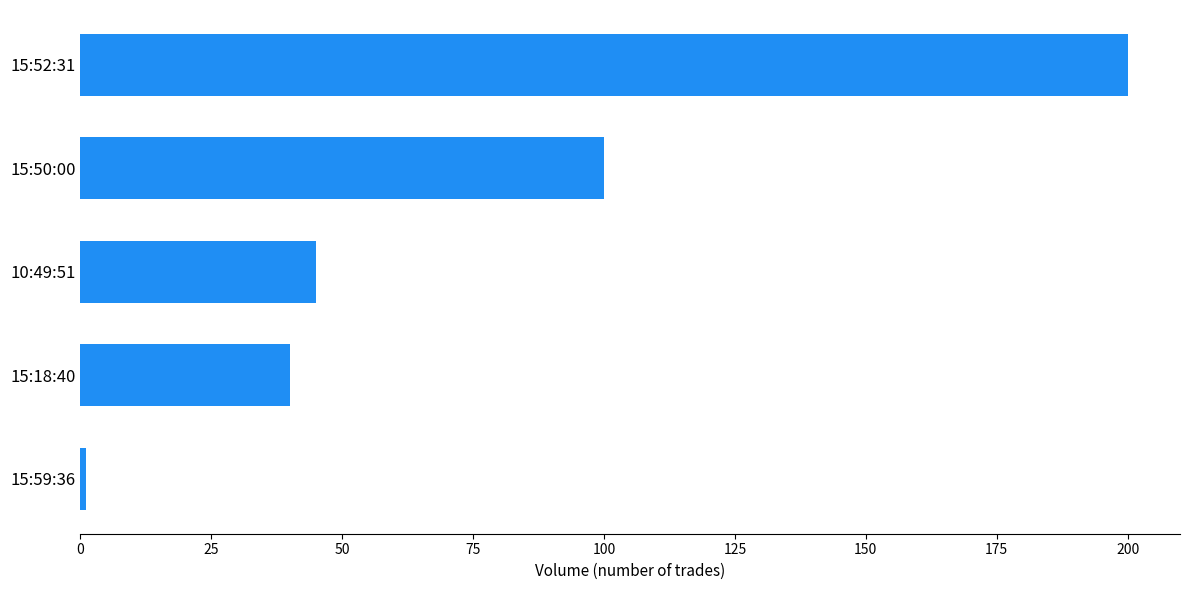

List the labels in order of value, smallest first.

15:59:36, 15:18:40, 10:49:51, 15:50:00, 15:52:31